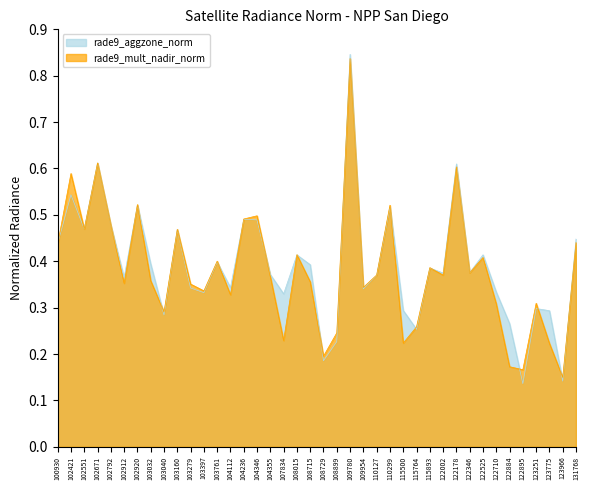

How many interior local valleys does the rade9_aggzone_norm series have?

13